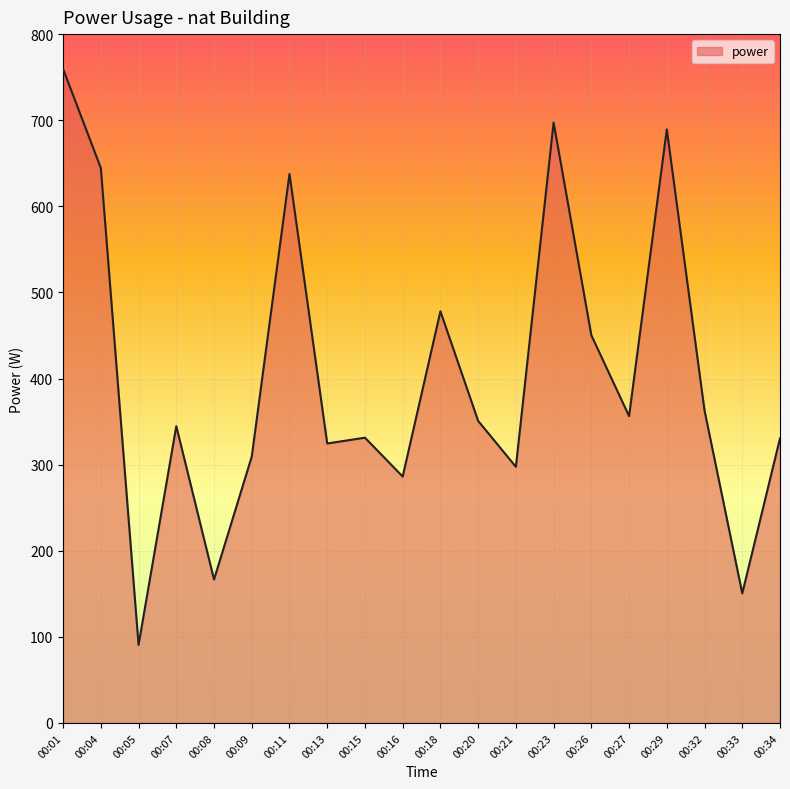

What is the difference between the maximum and minimum values?

668.9